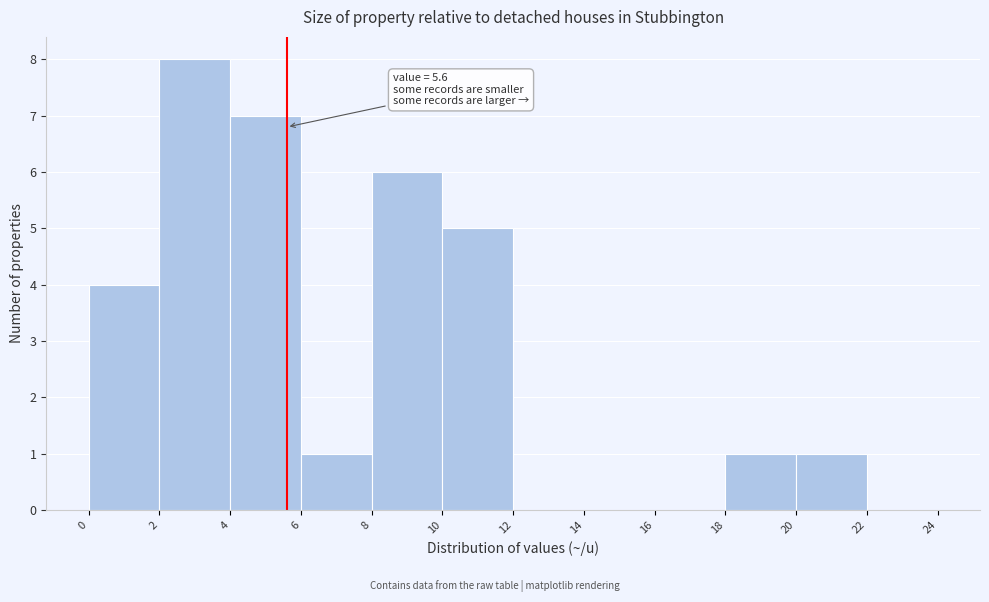

Over which range of the x-axis is the bar tallest?

2 to 4